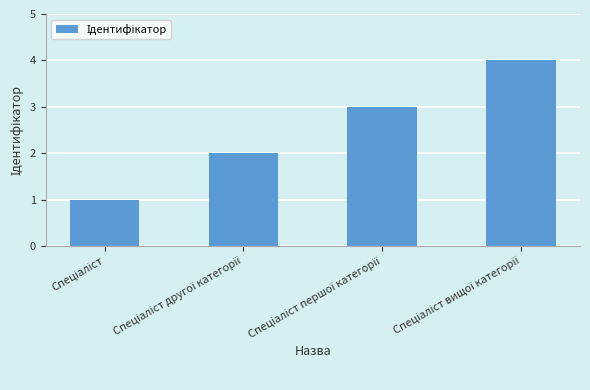

What is the difference between the maximum and minimum values?

3